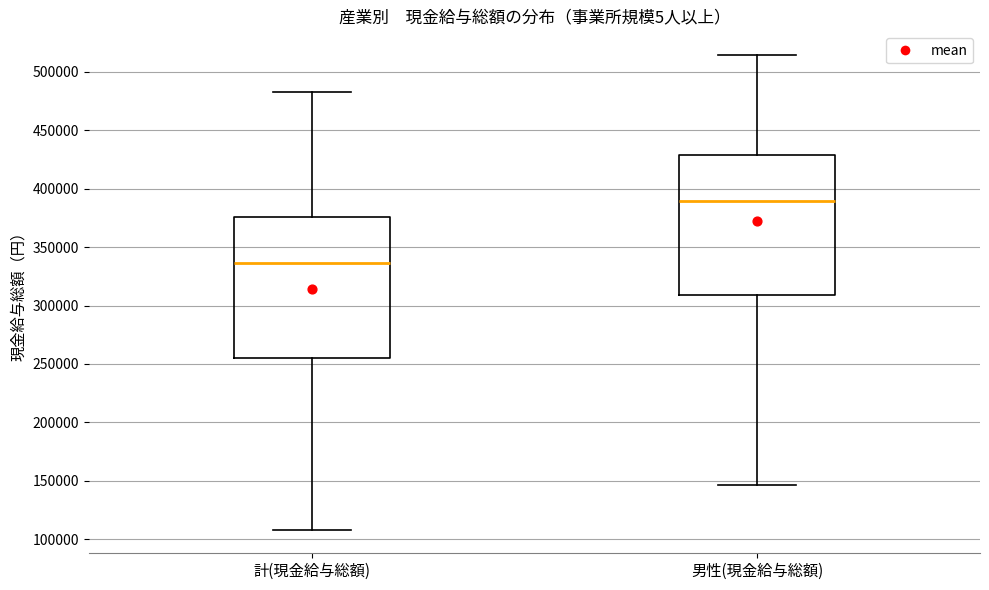

Which box has the lowest median line?

計(現金給与総額)